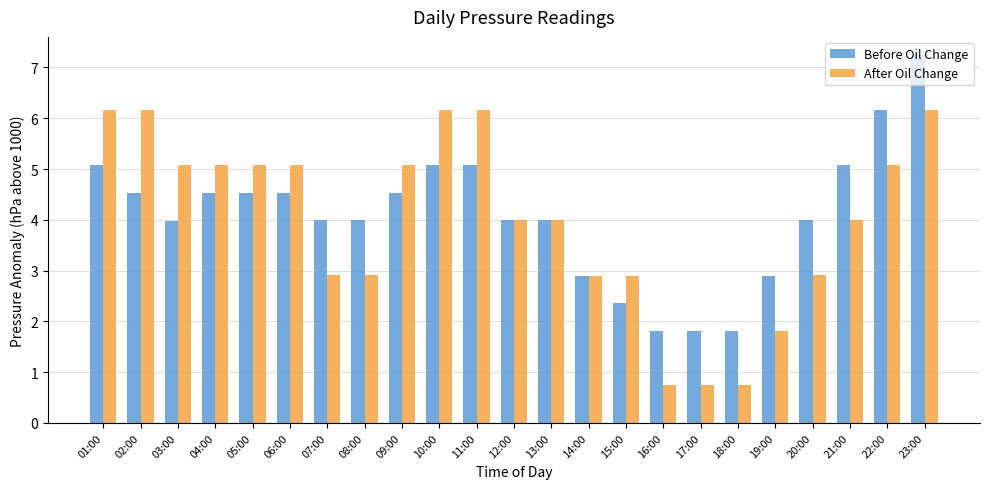

What is the average value of the After Oil Change series?

4.0